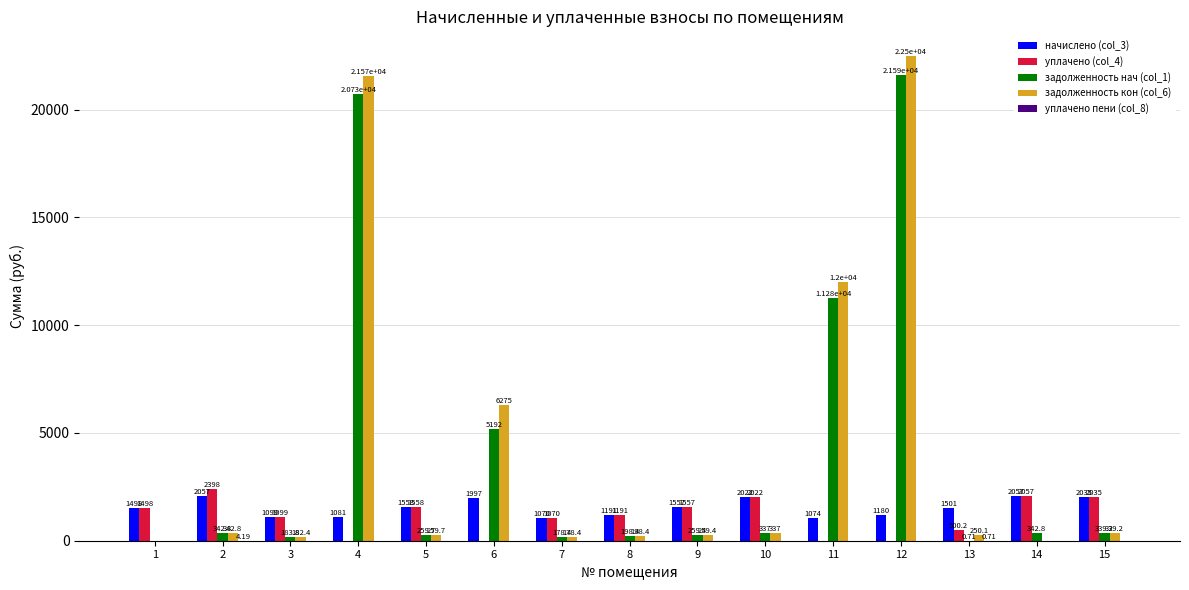

Which series changed the most between 12 and 13?

задолженность кон (col_6)